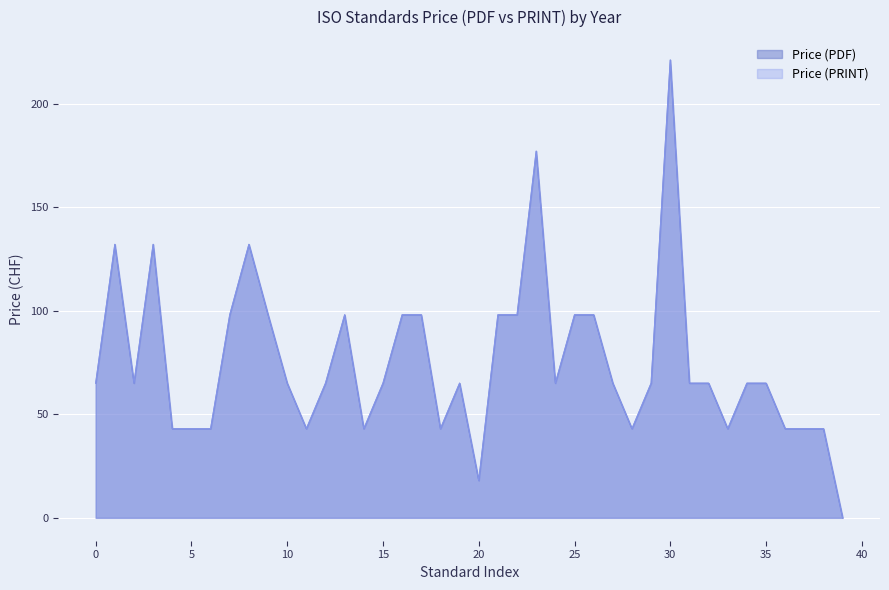

What are all the series names shown in the legend?

Price (PDF), Price (PRINT)